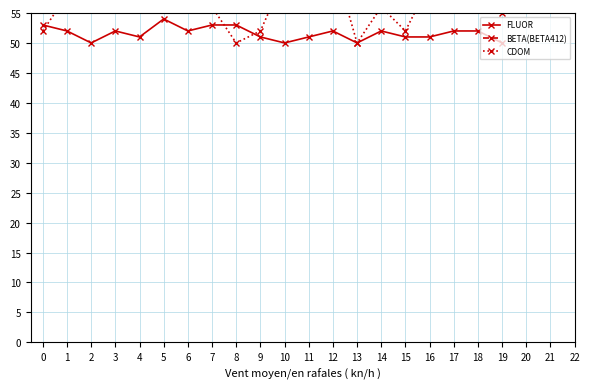

Is it true that CDOM equals 65 at 2?

True